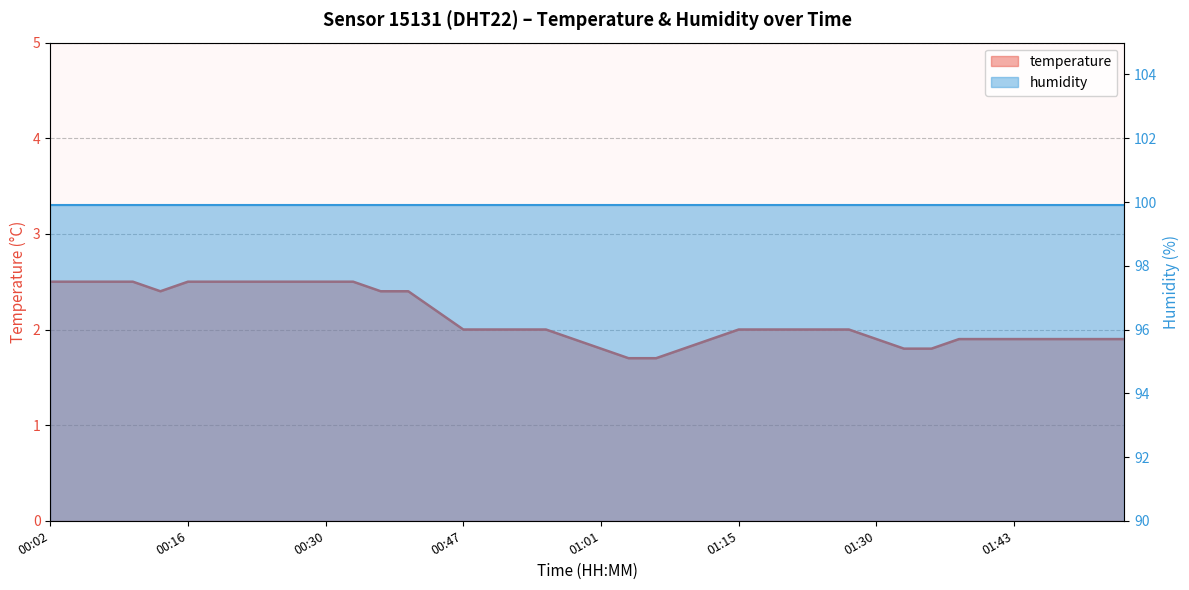

What is the label of the 26th point from the right?

00:41